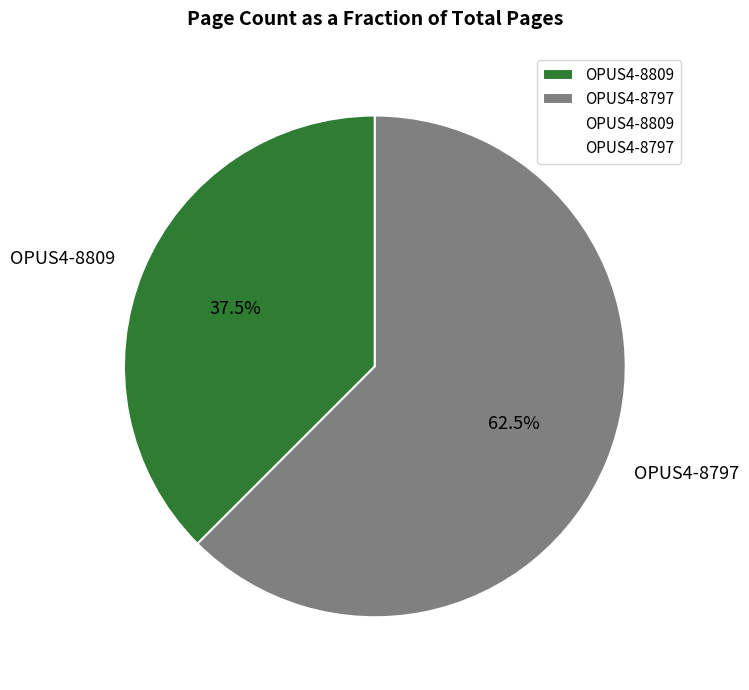

Which category has the biggest portion of the pie?

OPUS4-8797